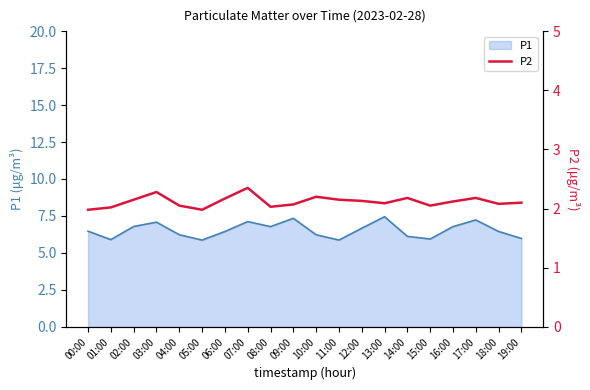

Is it true that P1 equals 9.6 at 19:00?

False